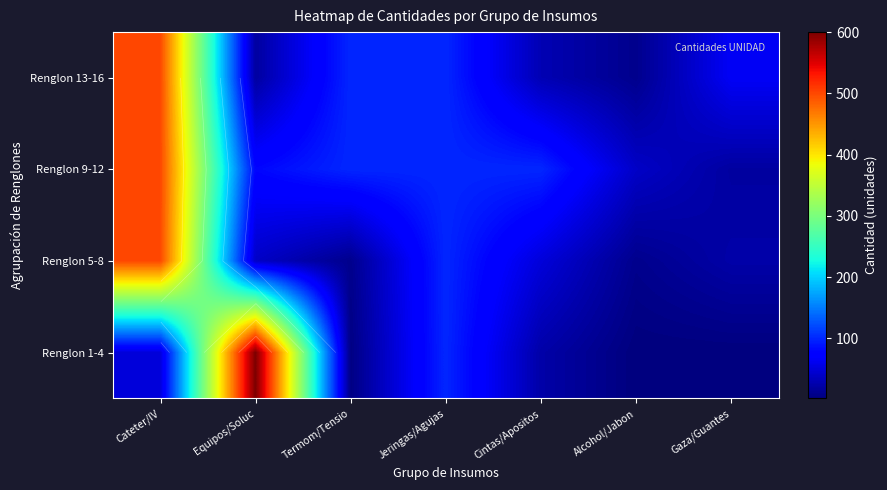

What is the average value of the Renglon 9-12 series?

134